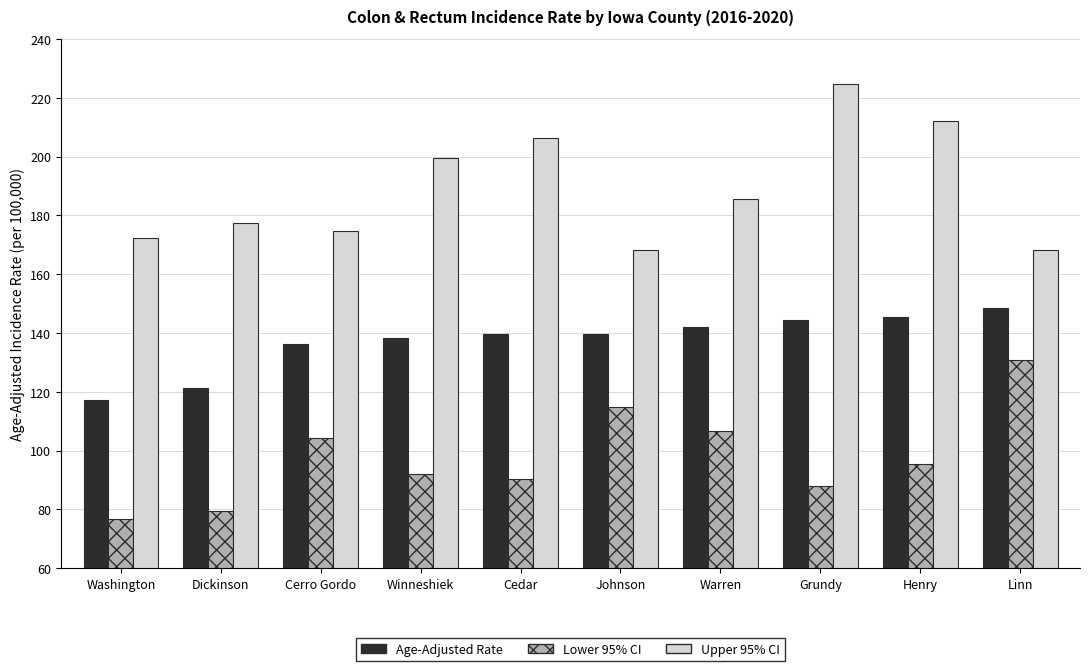

How many data points does each series have?

10